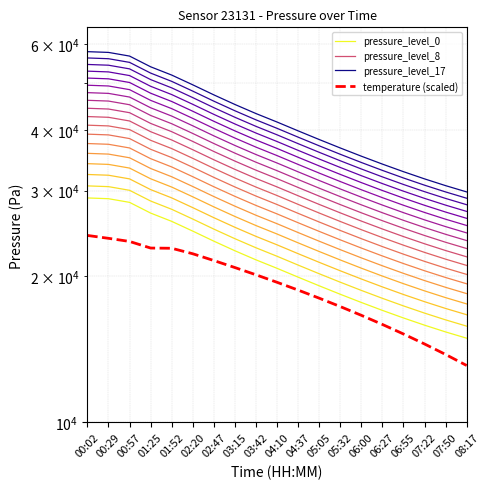

Which has a higher value, 02:20 or 06:27?

02:20